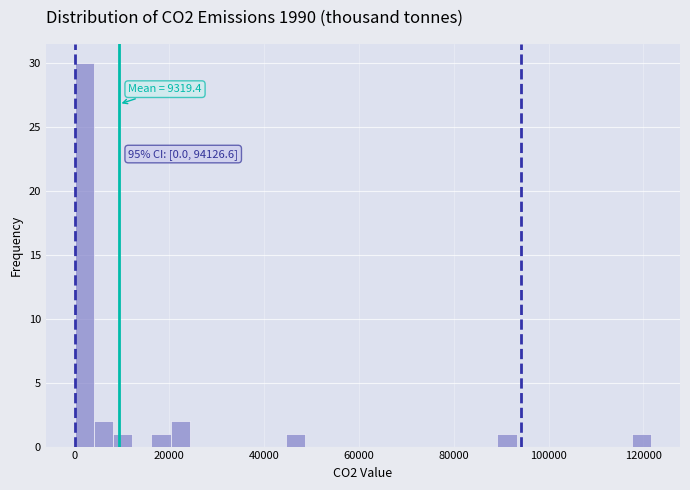

Read against the x-axis, roughly where is the centre of the tallest bar?

2000